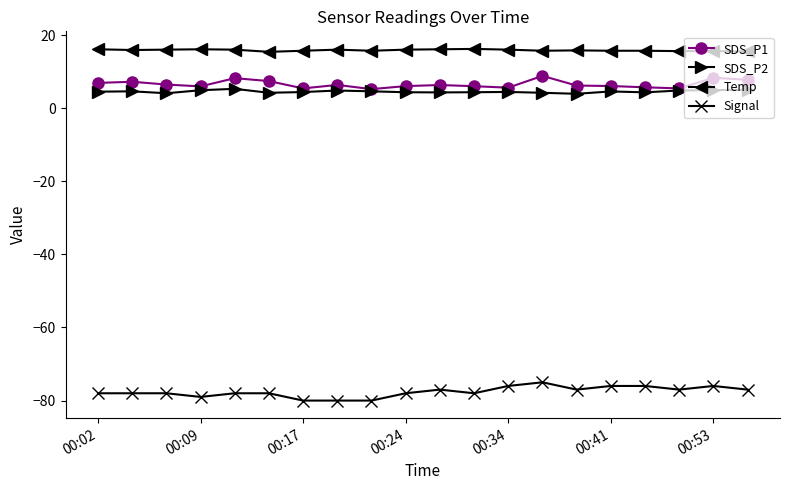

True or false: Temp and SDS_P2 intersect in this chart.

False